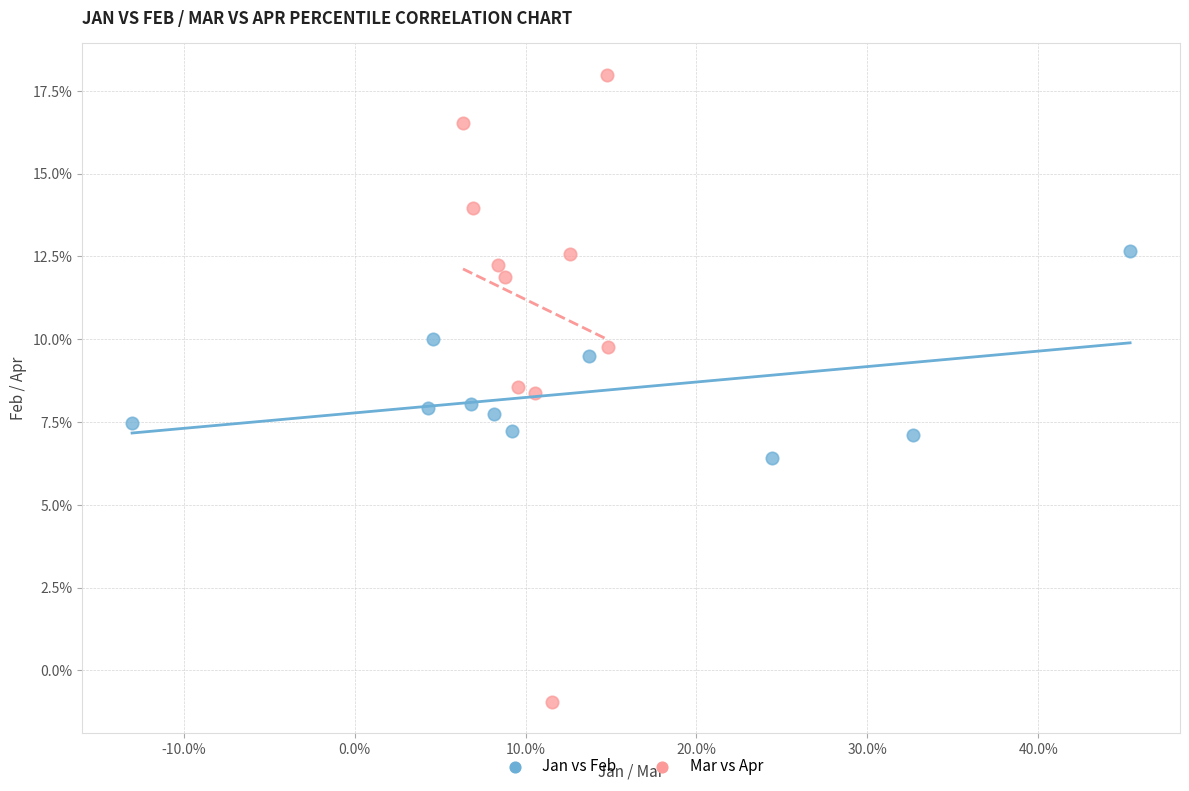

Which series contains the highest Y value?

Mar vs Apr